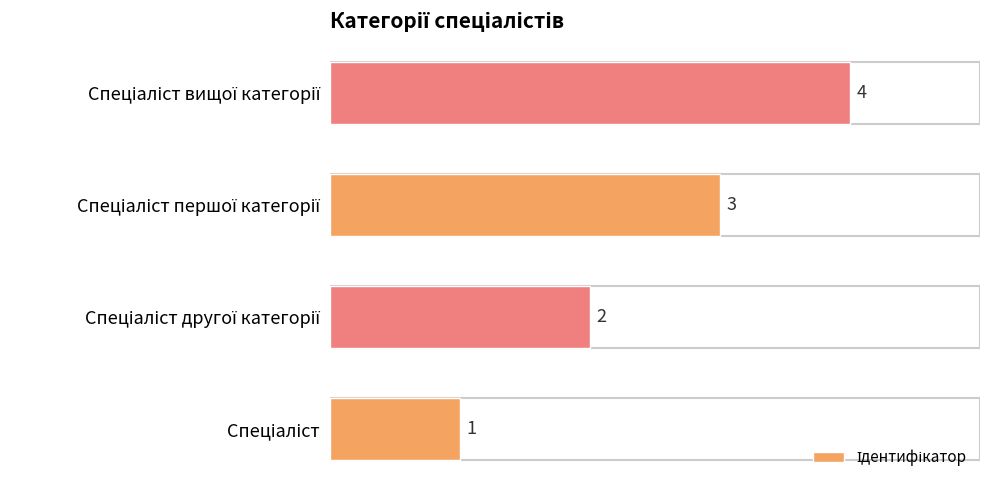

What is the sum of all values?

10